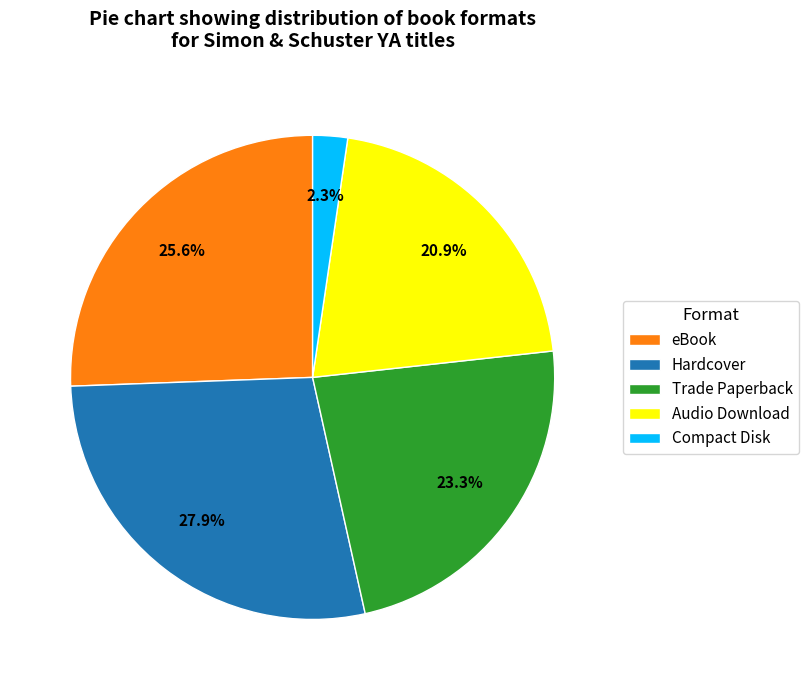

Is eBook the majority of the pie?

No